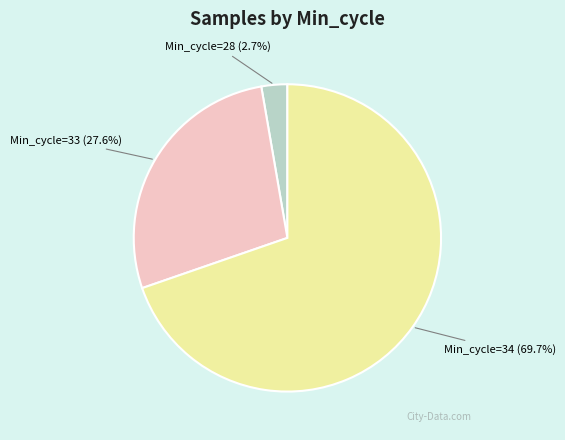

Which slice is the largest?

Min_cycle=34 (69.7%)